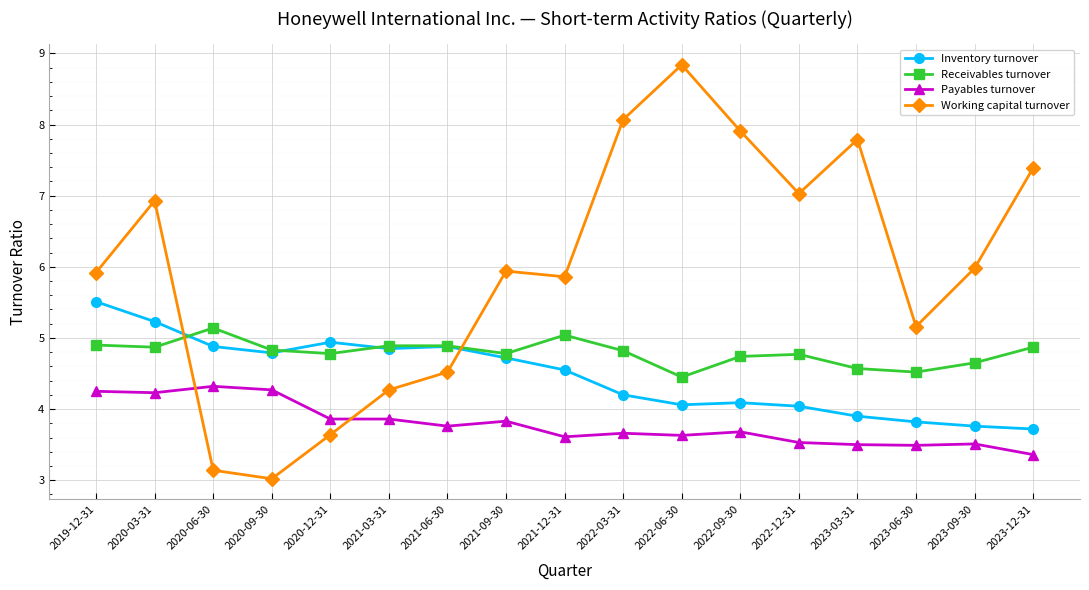

What is the label of the 11th point from the left?

2022-06-30